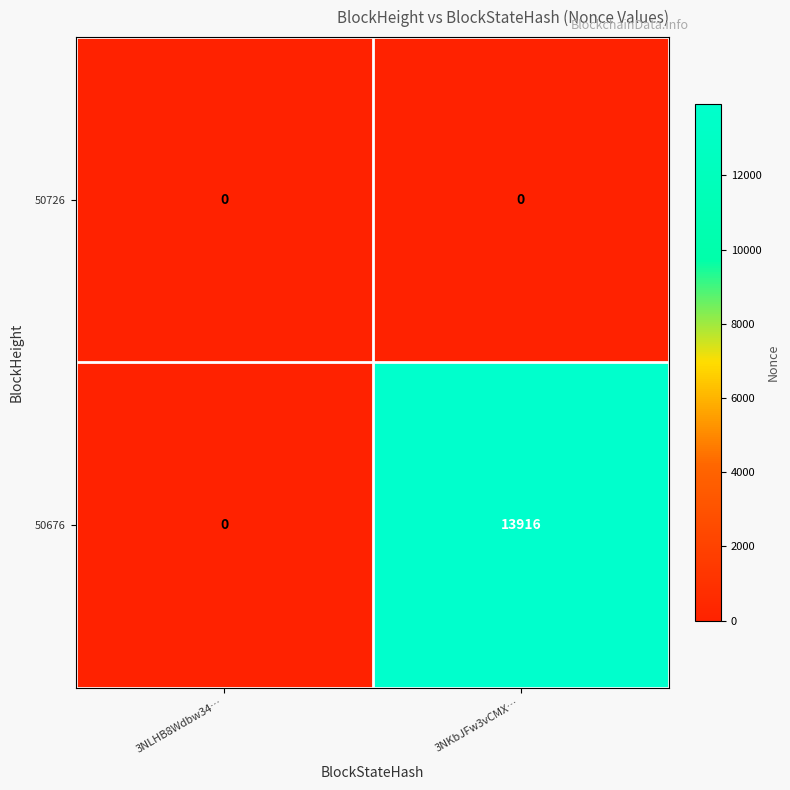

The value of 50676 at 3NKbJFw3vCMX… is 6012. True or false?

False